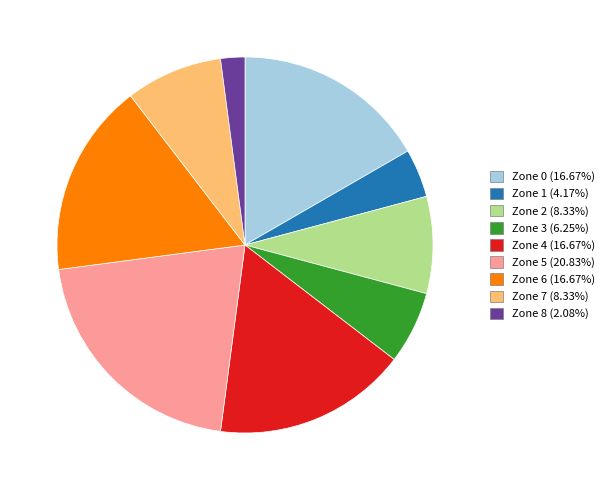

Combined, do Zone 5 (20.83%) and Zone 0 (16.67%) account for over 50%?

No